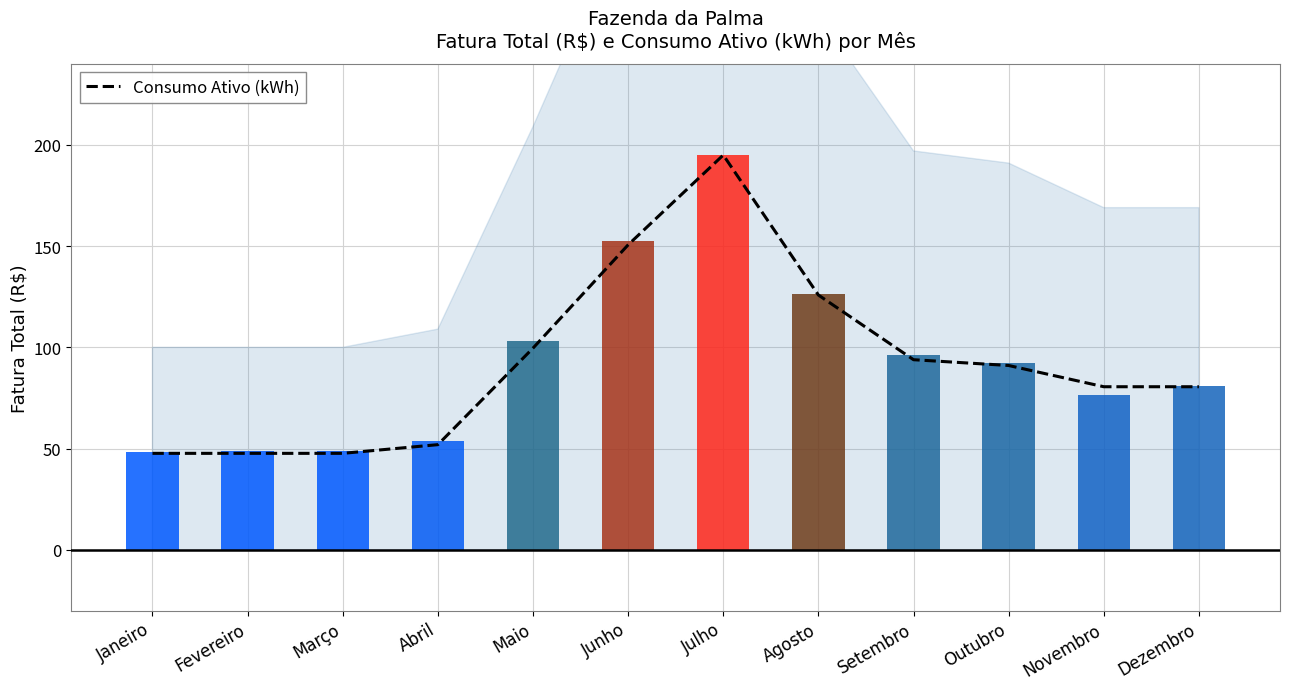

Rank the categories by value from lowest to highest.

Janeiro, Fevereiro, Março, Abril, Novembro, Dezembro, Outubro, Setembro, Maio, Agosto, Junho, Julho